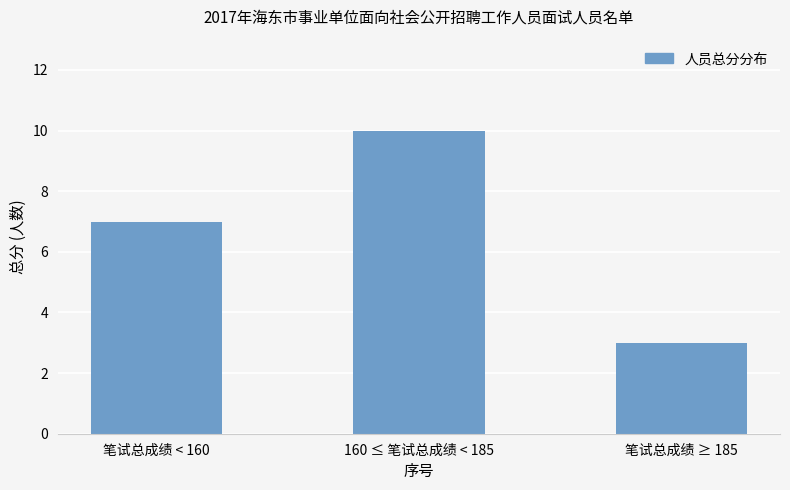

List the labels in order of value, largest first.

160 ≤ 笔试总成绩 < 185, 笔试总成绩 < 160, 笔试总成绩 ≥ 185